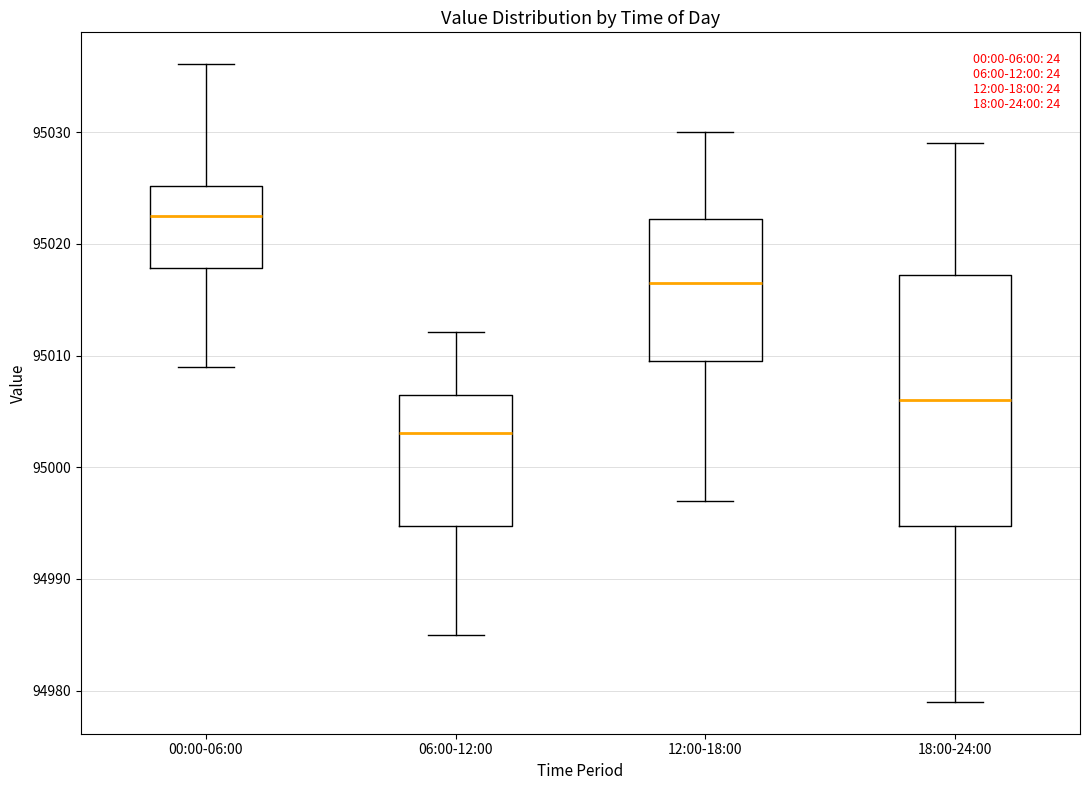

Comparing the boxes themselves (not the whiskers), which one is the tallest?

18:00-24:00